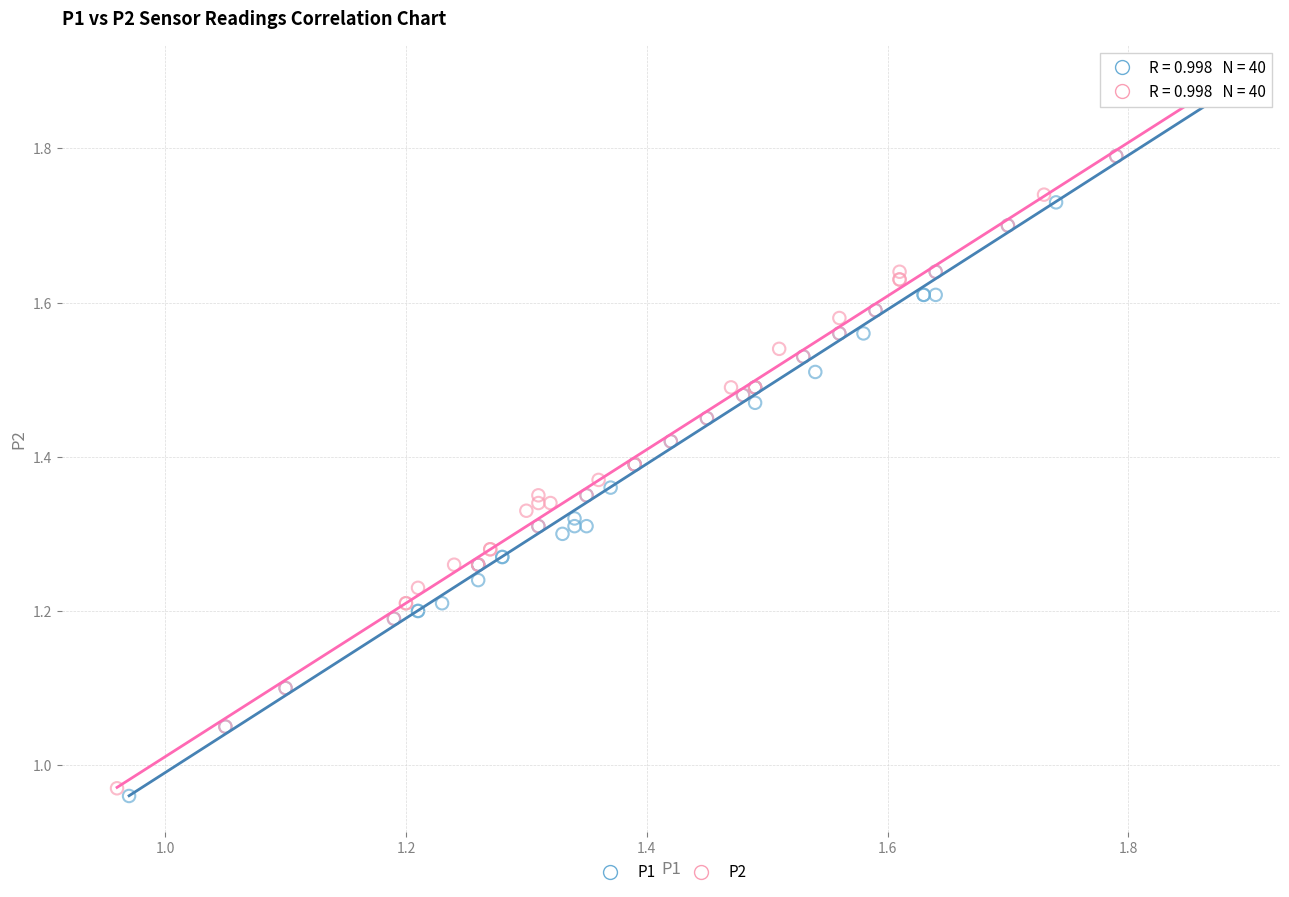

What are all the series names shown in the legend?

P1, P2